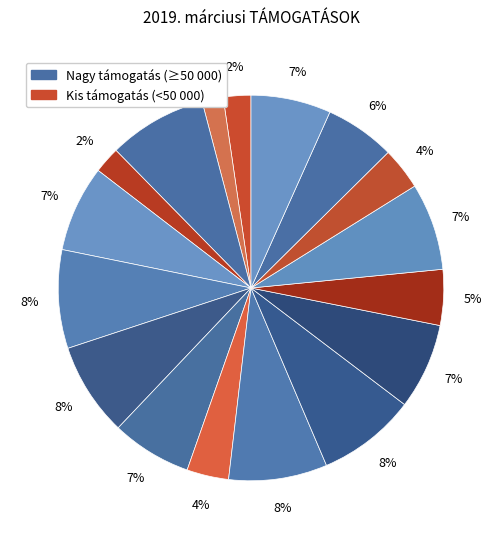

How many slices are in this pie chart?

17